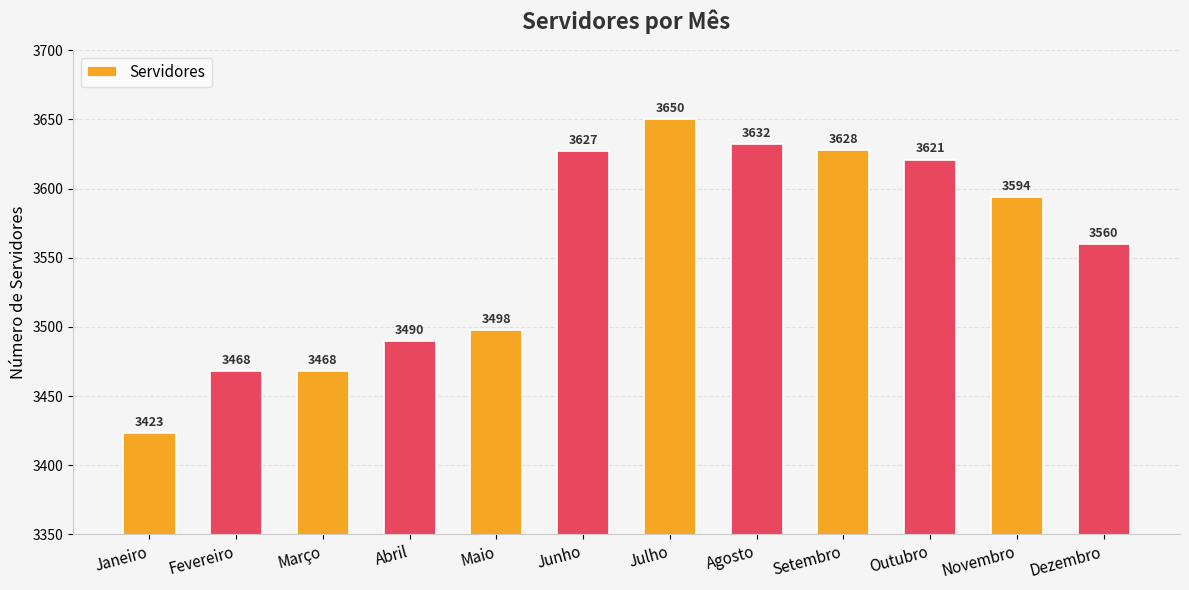

Reading left to right, transcribe all the data shown in this chart.

Janeiro=3423	Fevereiro=3468	Março=3468	Abril=3490	Maio=3498	Junho=3627	Julho=3650	Agosto=3632	Setembro=3628	Outubro=3621	Novembro=3594	Dezembro=3560